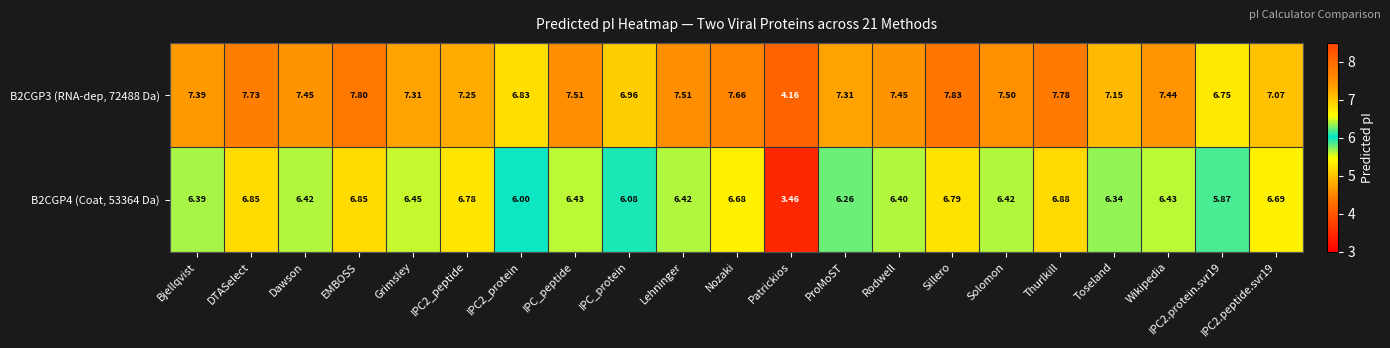

At which label is B2CGP3 (RNA-dep, 72488 Da) closest to 5?

Patrickios